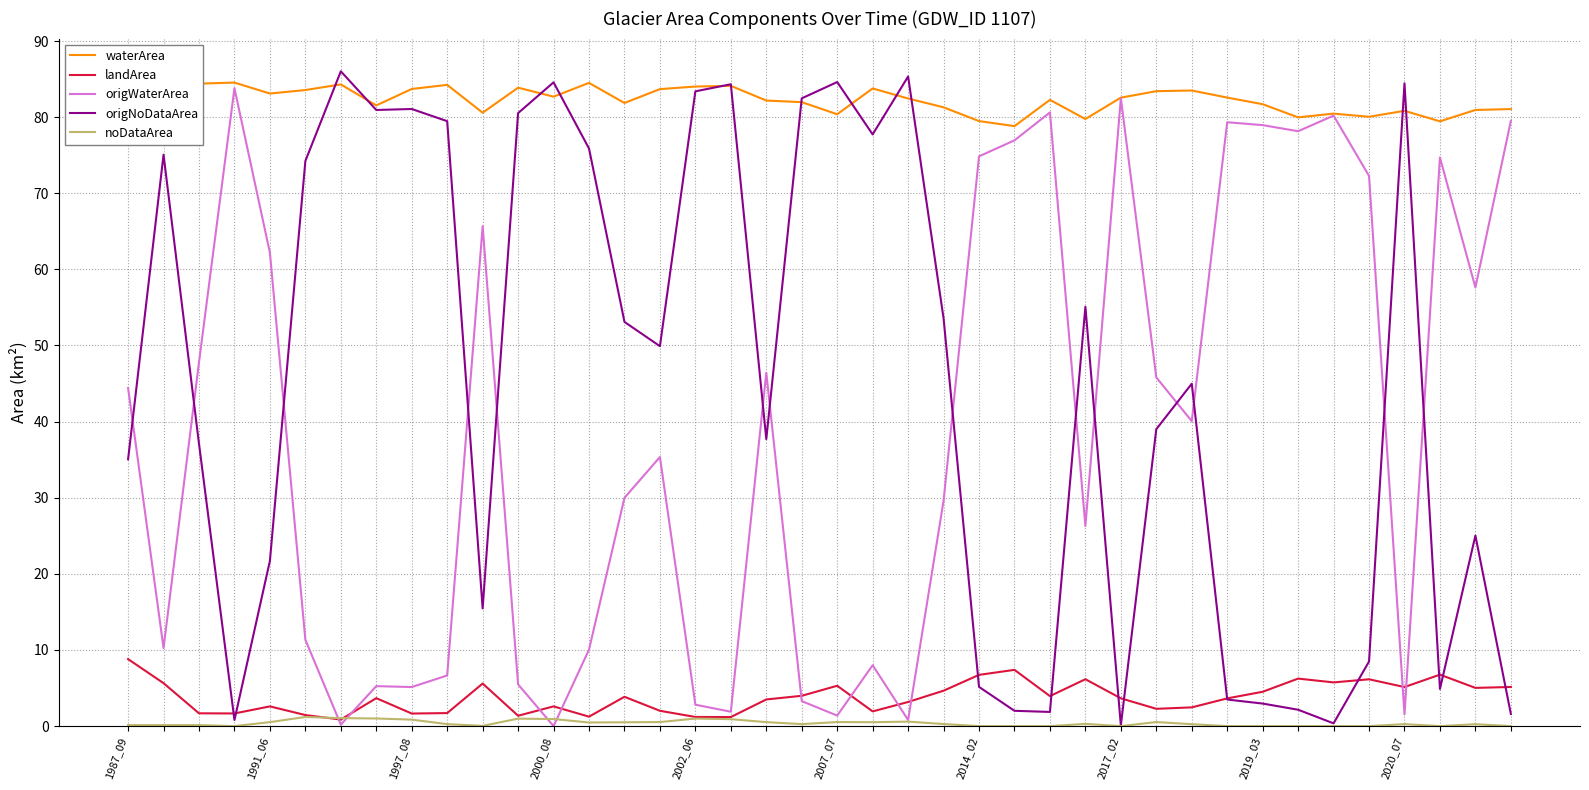

Between 2000_08 and 23, which is larger?

2000_08